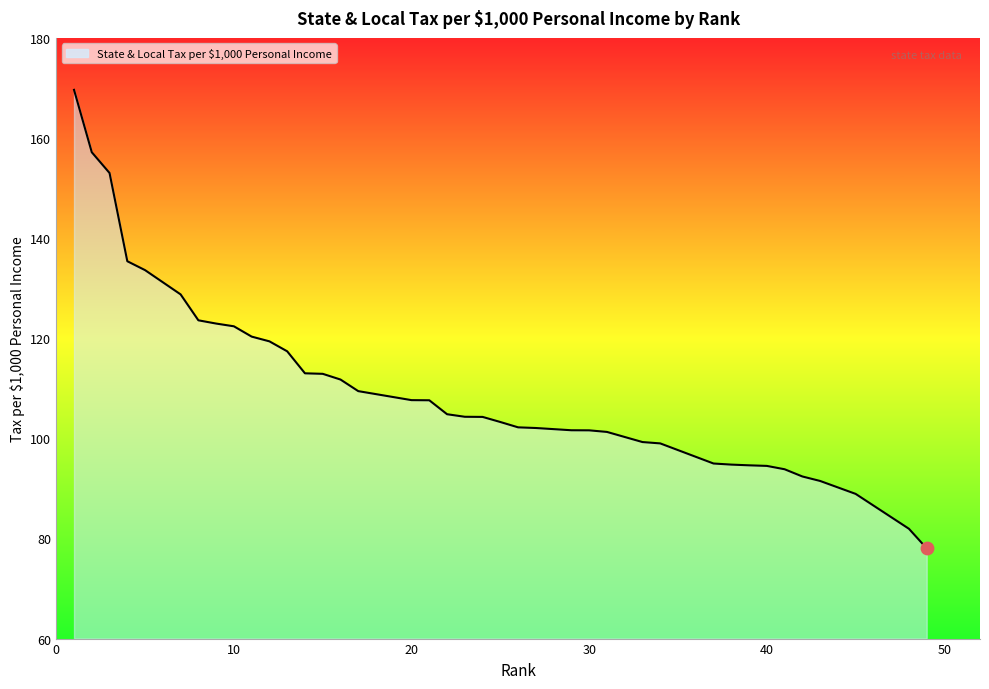

What is the difference between the maximum and minimum values?

91.6